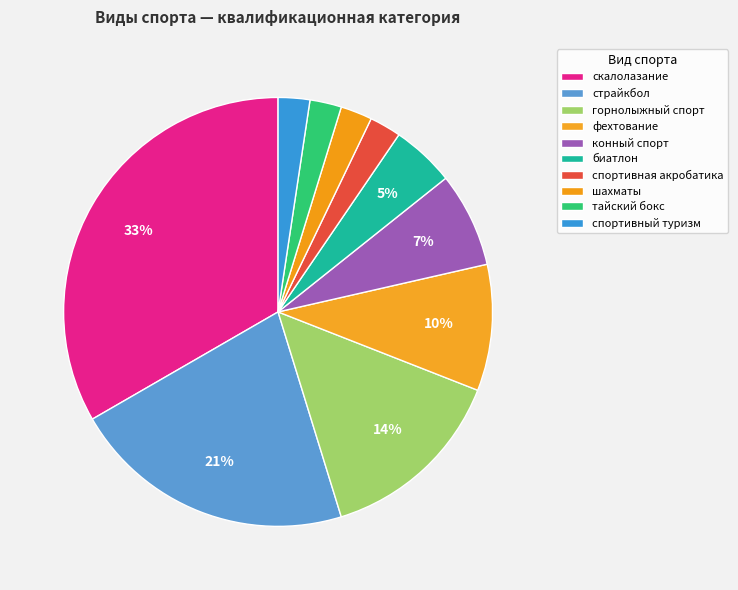

Count the number of slices in the pie.

10